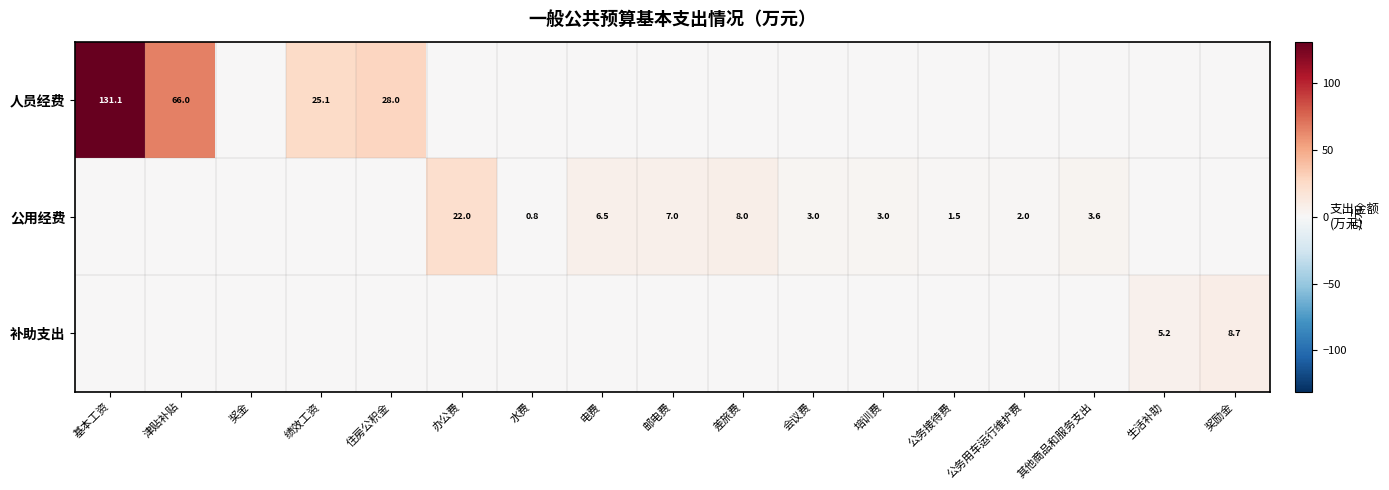

Is the value of 公用经费 at 办公费 greater than the value of 补助支出 at 奖励金?

Yes